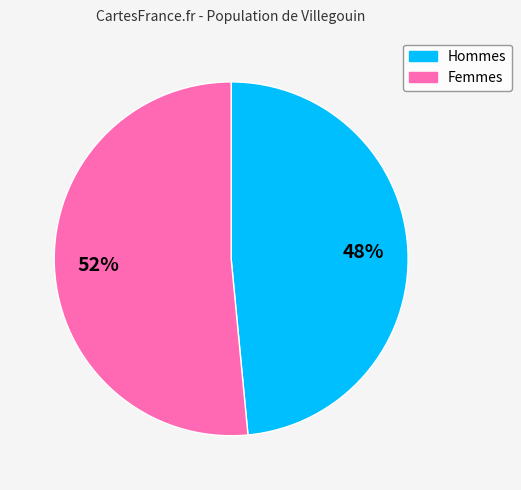

Does any single category account for the majority?

Yes